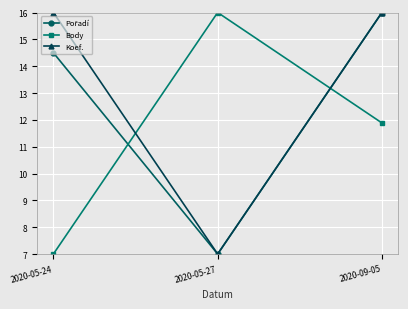

Rank the categories by Body value from lowest to highest.

2020-05-24, 2020-09-05, 2020-05-27